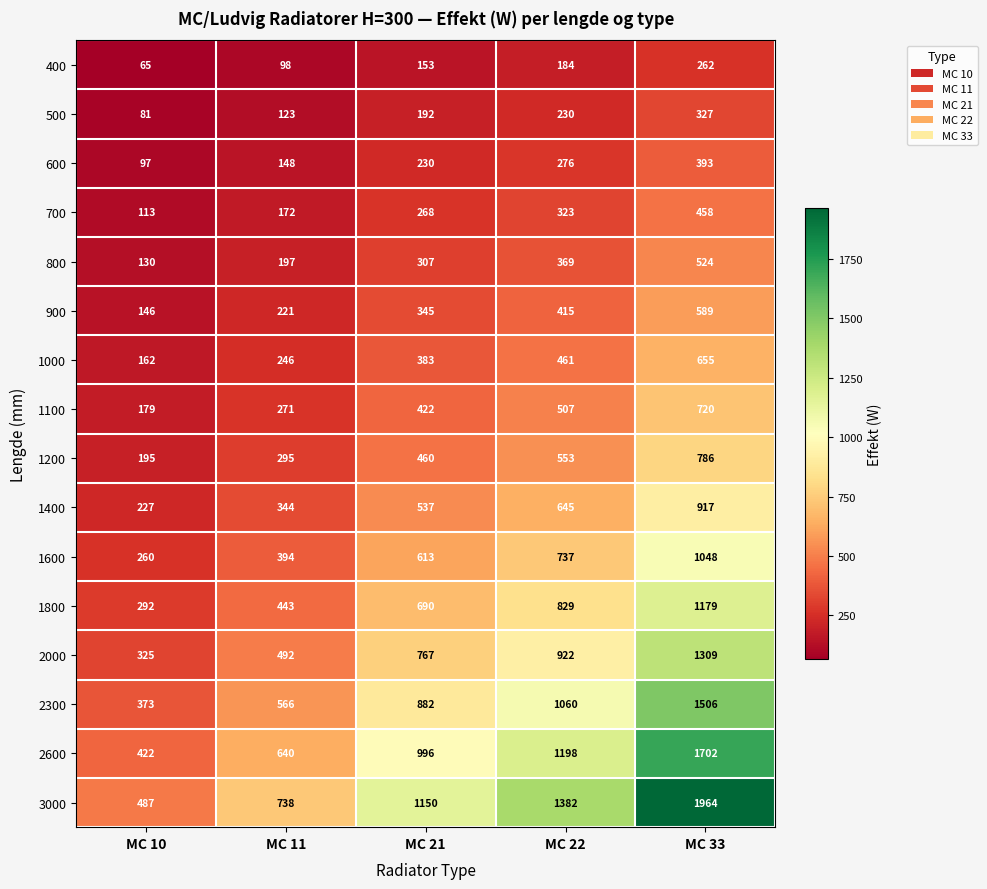

The value of 1800 at MC 22 is 829. True or false?

True